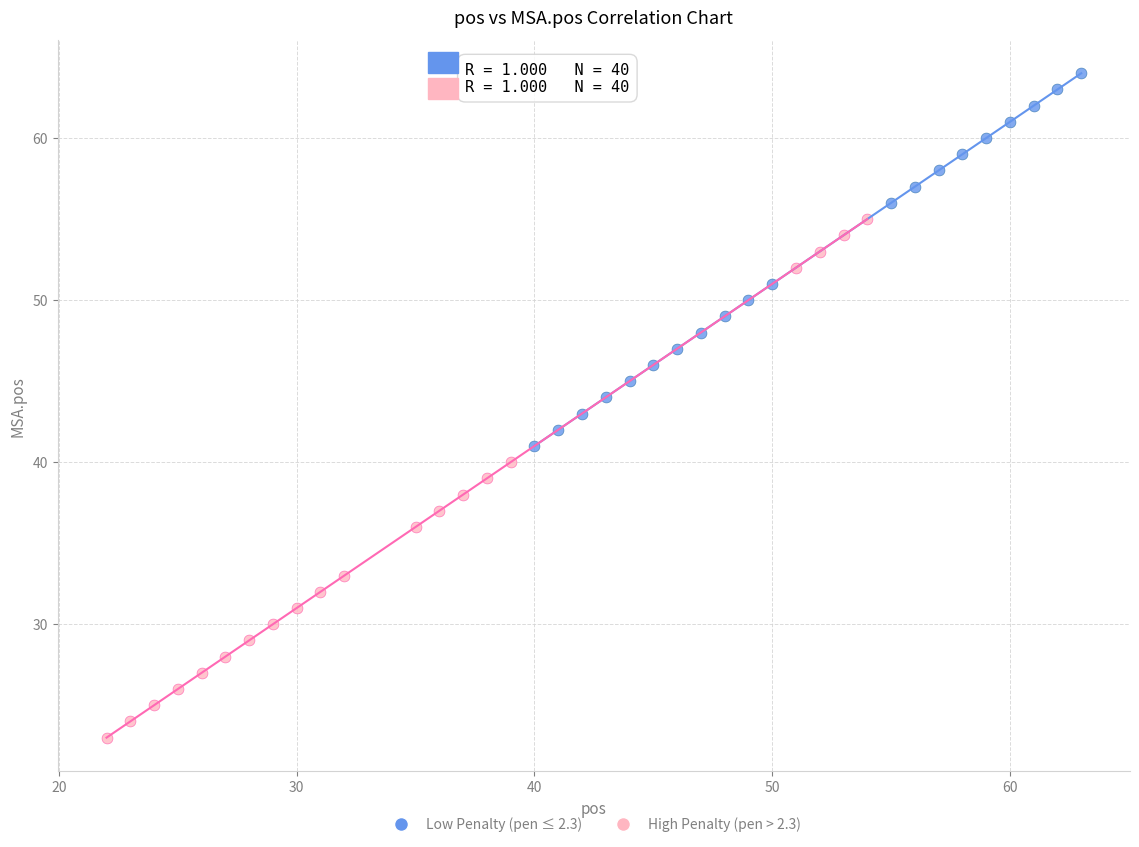

What are all the series names shown in the legend?

Low Penalty (pen ≤ 2.3), High Penalty (pen > 2.3)